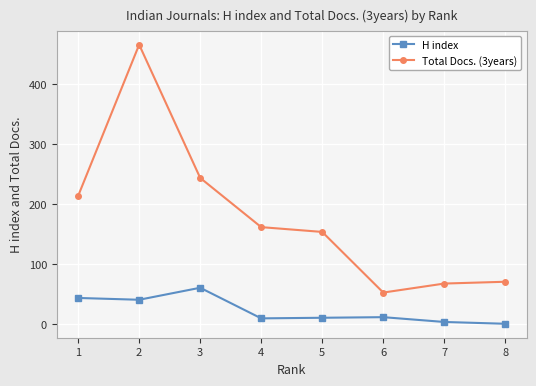

Which series changed the most between 4 and 8?

Total Docs. (3years)